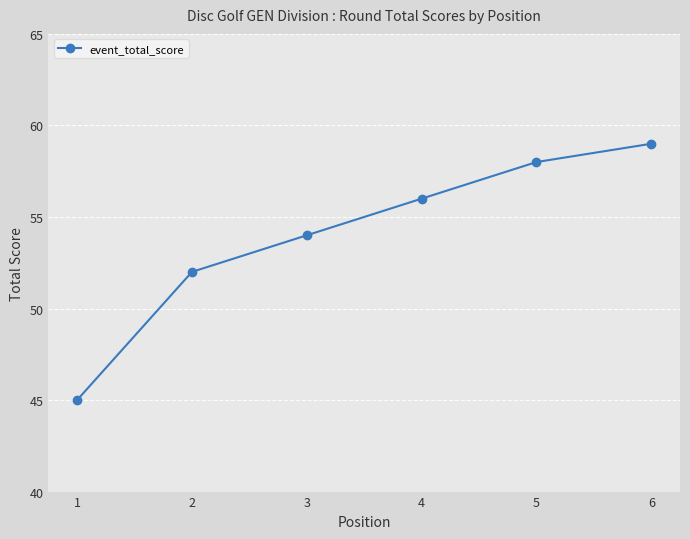

How many data points are less than 56?

3